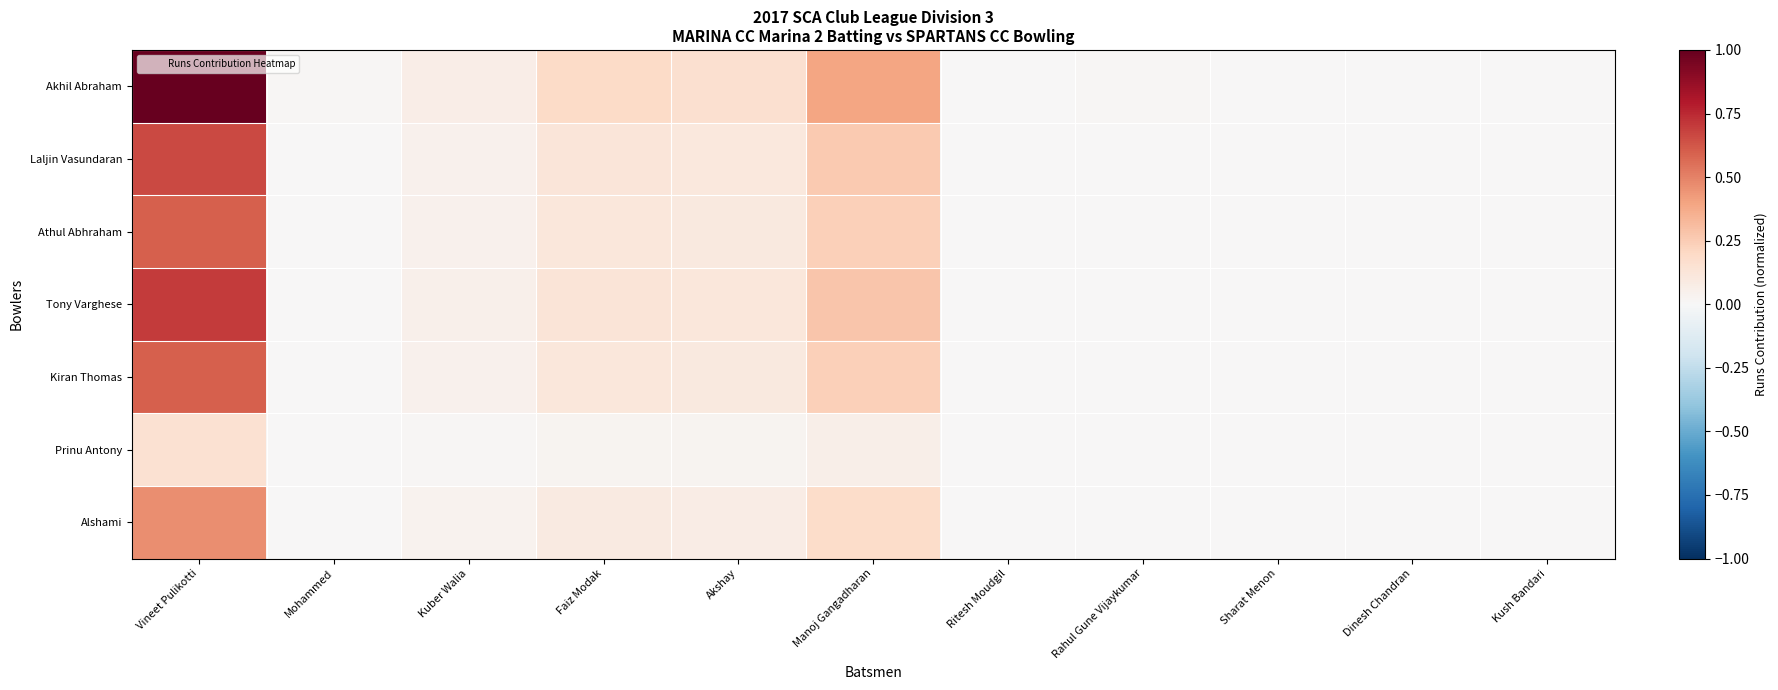

Between Manoj Gangadharan and Dinesh Chandran, which is larger?

Manoj Gangadharan